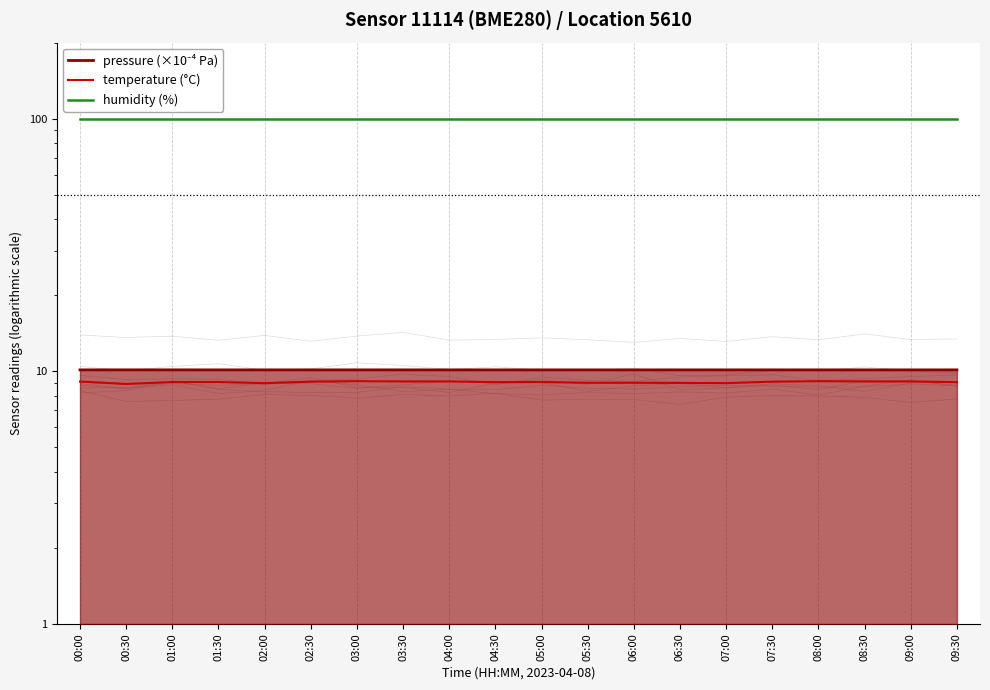

Which category has the highest value across all series?

00:00